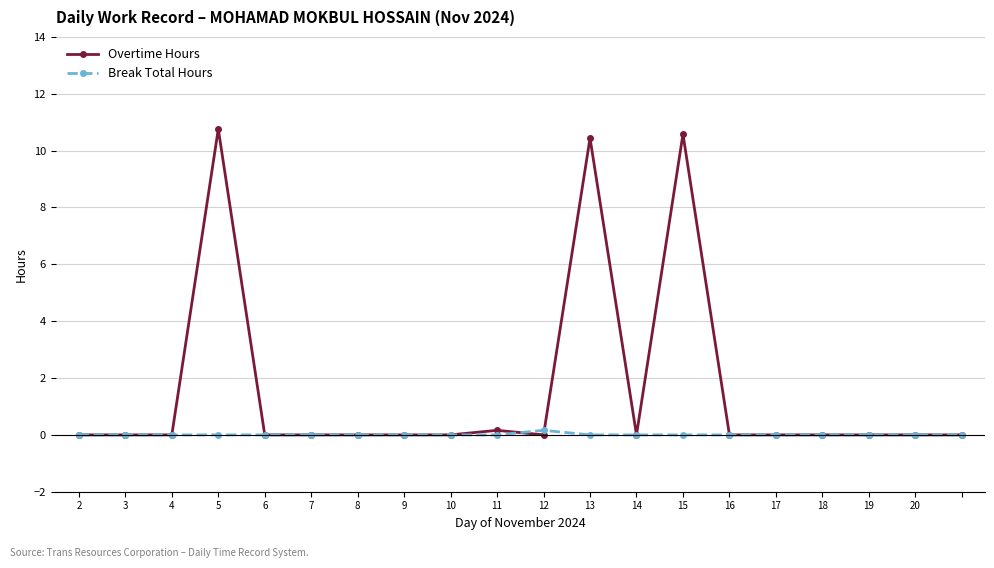

List the series in order of their peak value, lowest first.

Break Total Hours, Overtime Hours